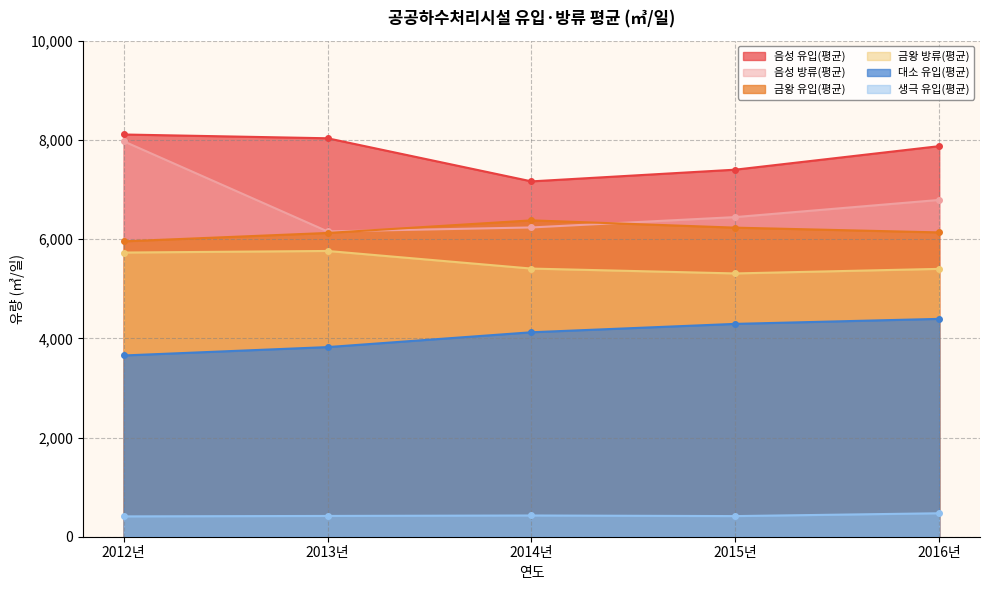

What is the value of the 음성 방류(평균) point at the 4th from the left?

6444